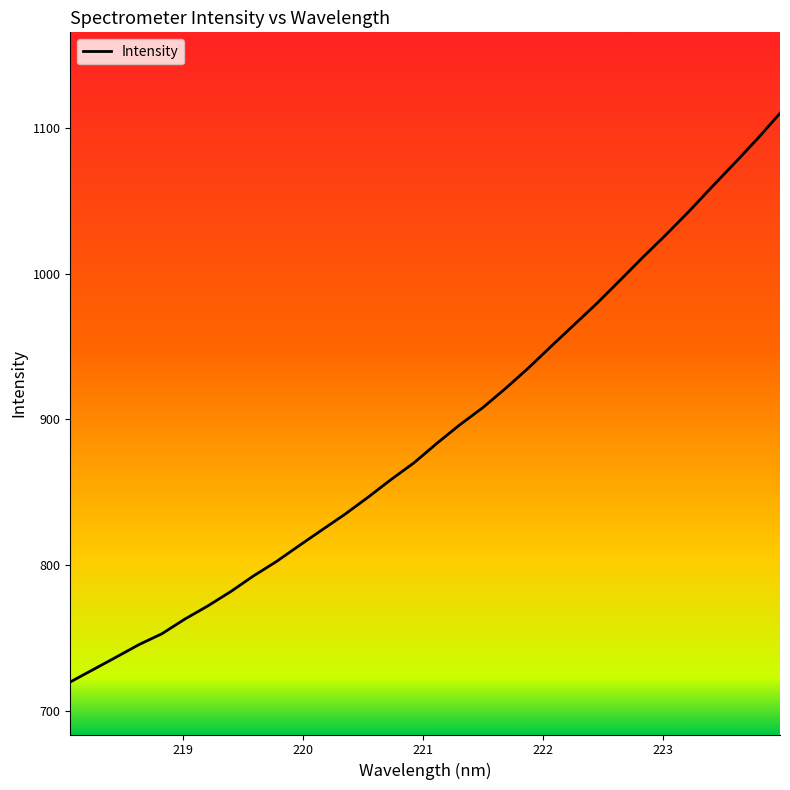

What is the greatest value displayed?

1109.8